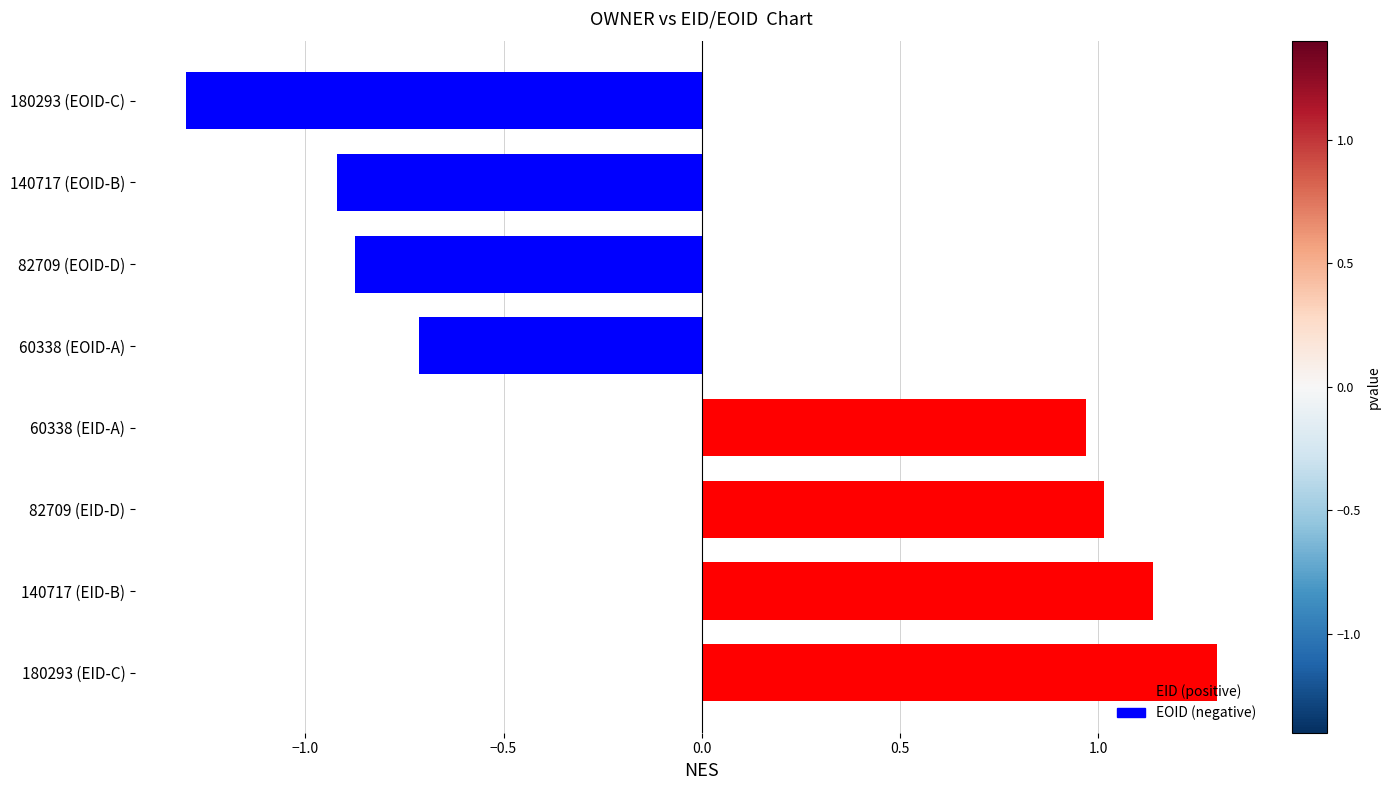

The value at 140717 (EOID-B) is -0.9. True or false?

True